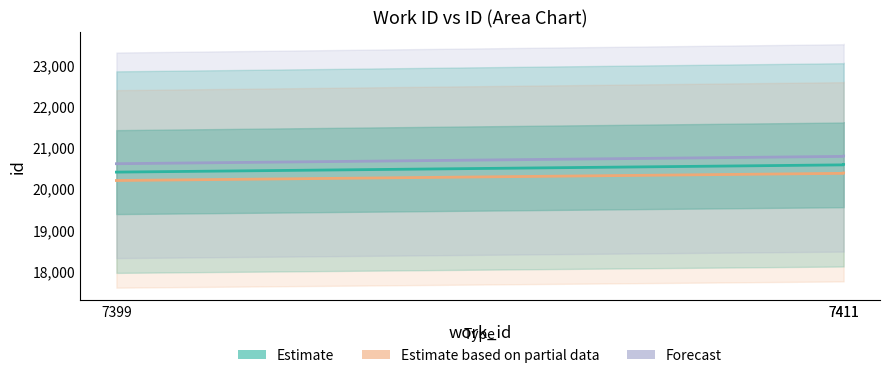

What is the difference between the highest and lowest values at 7411?

411.4